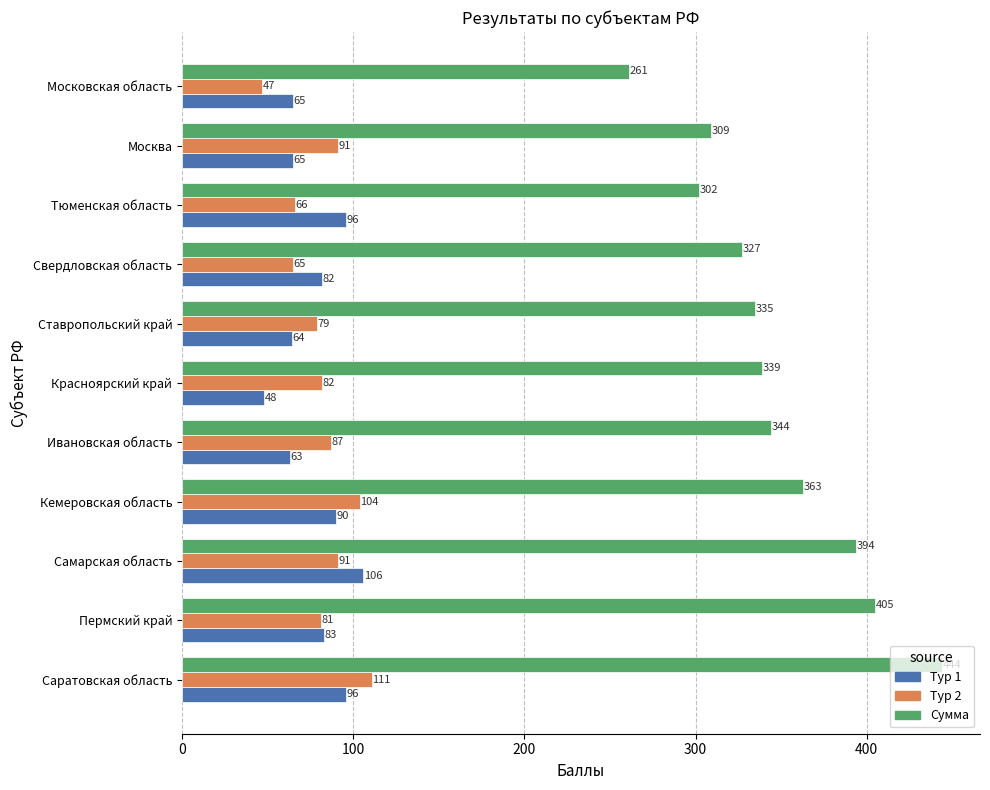

Which series has the largest range (max minus min)?

Сумма